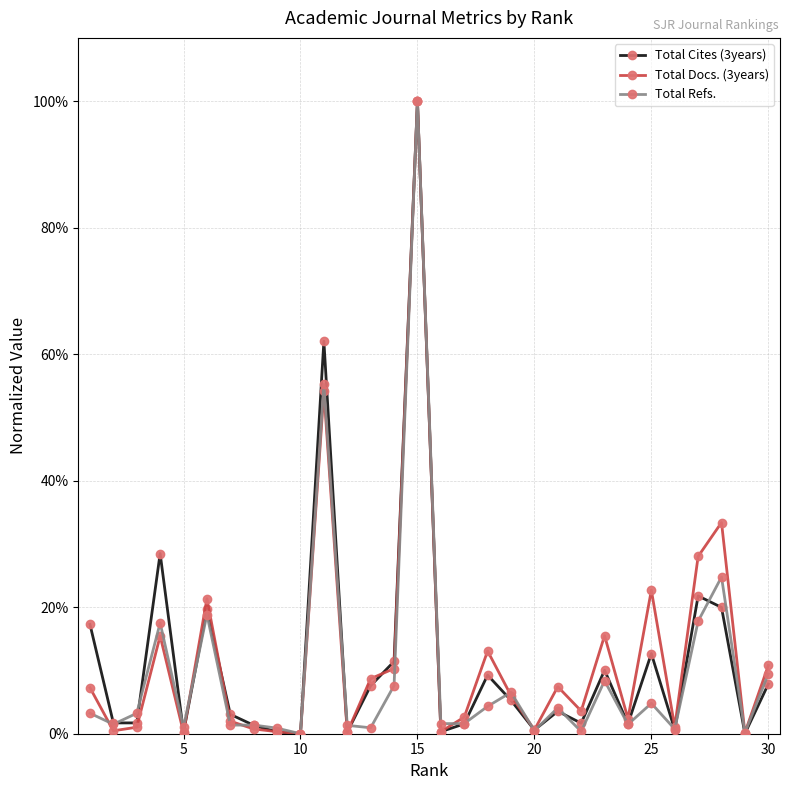

In Total Docs. (3years), how many points are lower than both neighbors (excluding endpoints)?

10